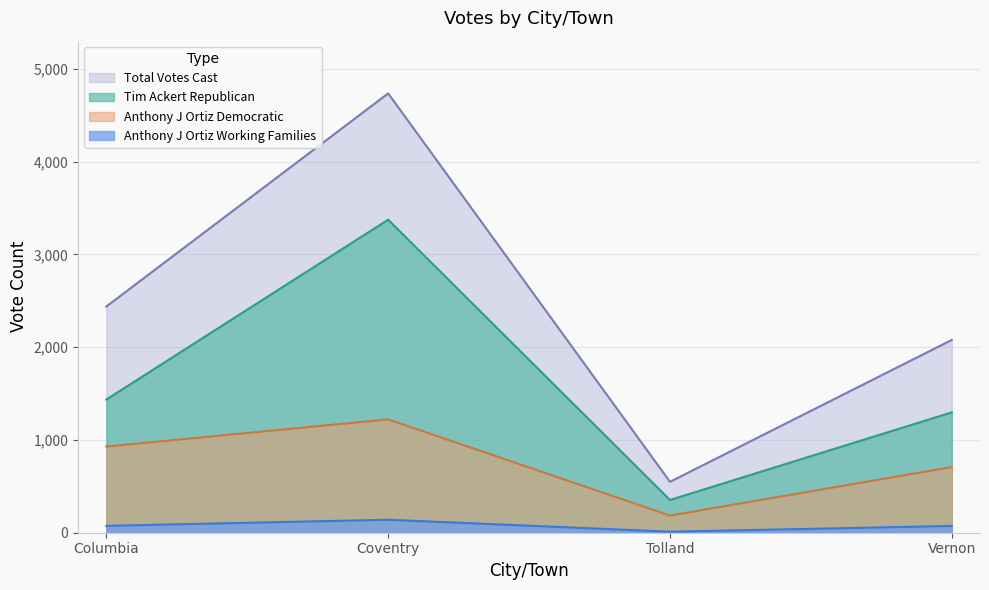

What is the total value across all series at Tolland?

1098